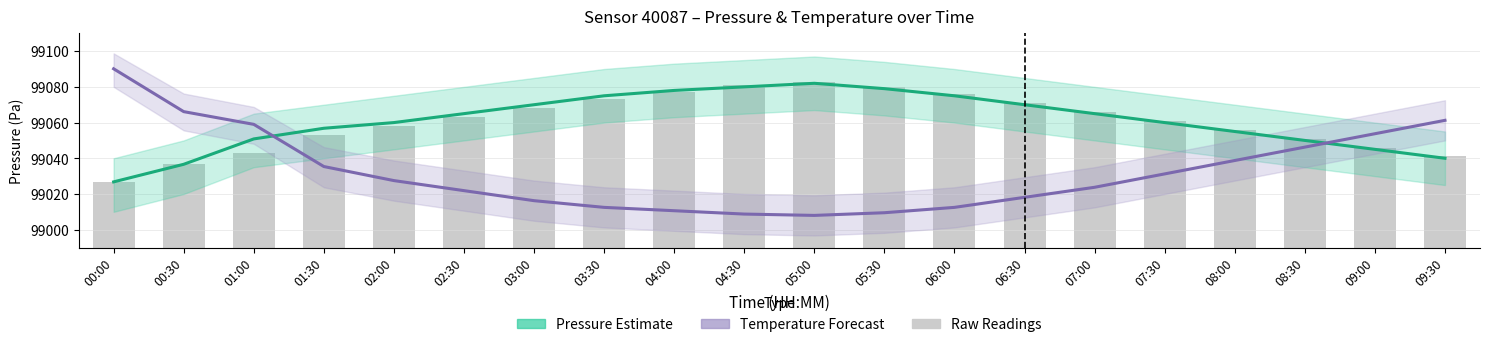

What is the difference between the second highest and second lowest values in the Pressure Estimate series?

43.4